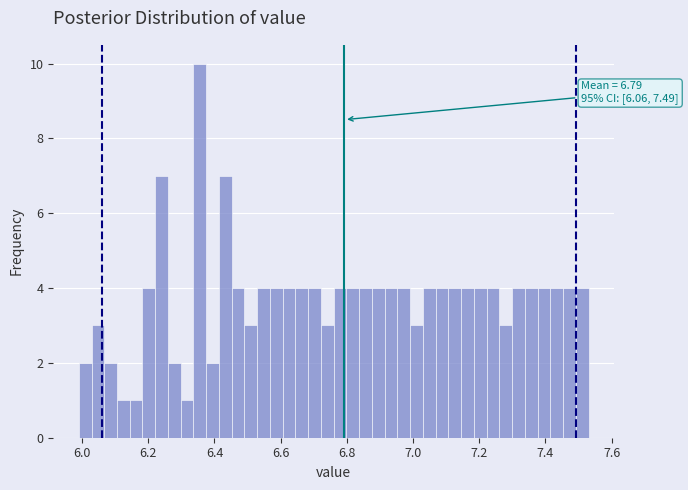

Read against the x-axis, roughly where is the centre of the tallest bar?

6.36